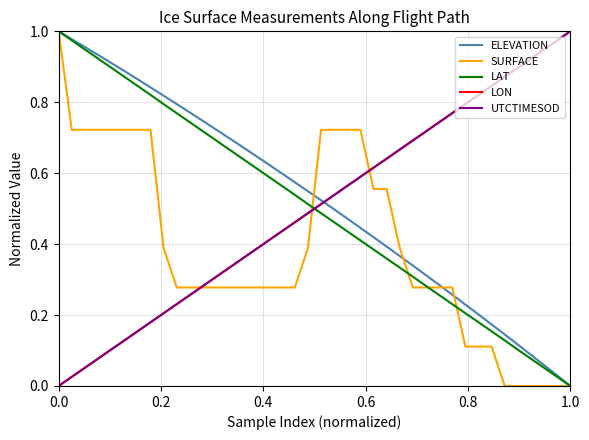

Count the SURFACE values in the range 0 to 1.

40